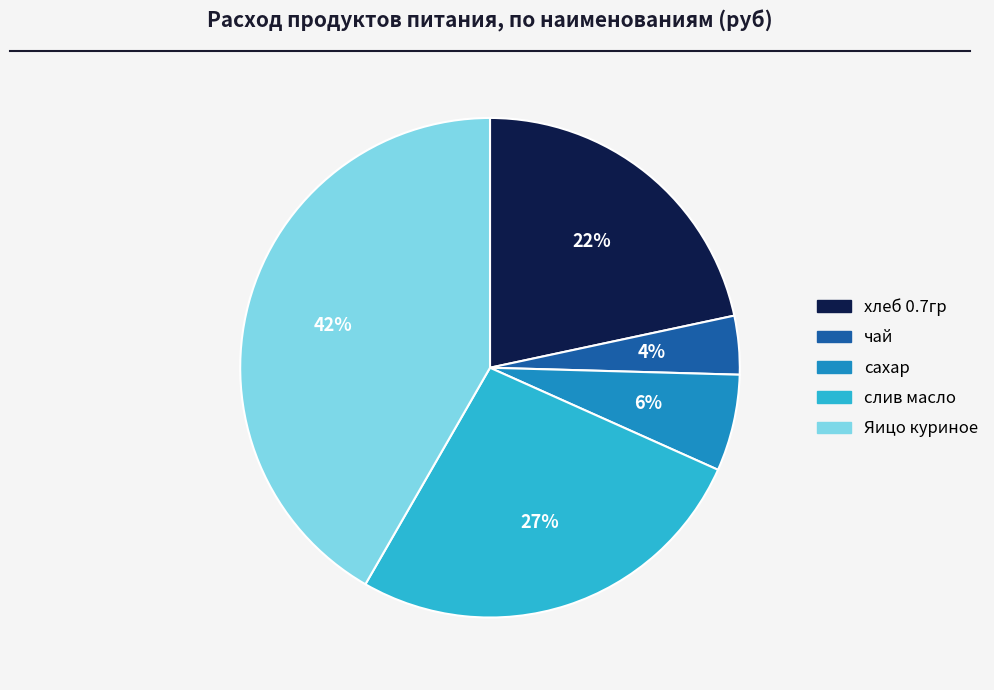

How many segments does this pie chart have?

5